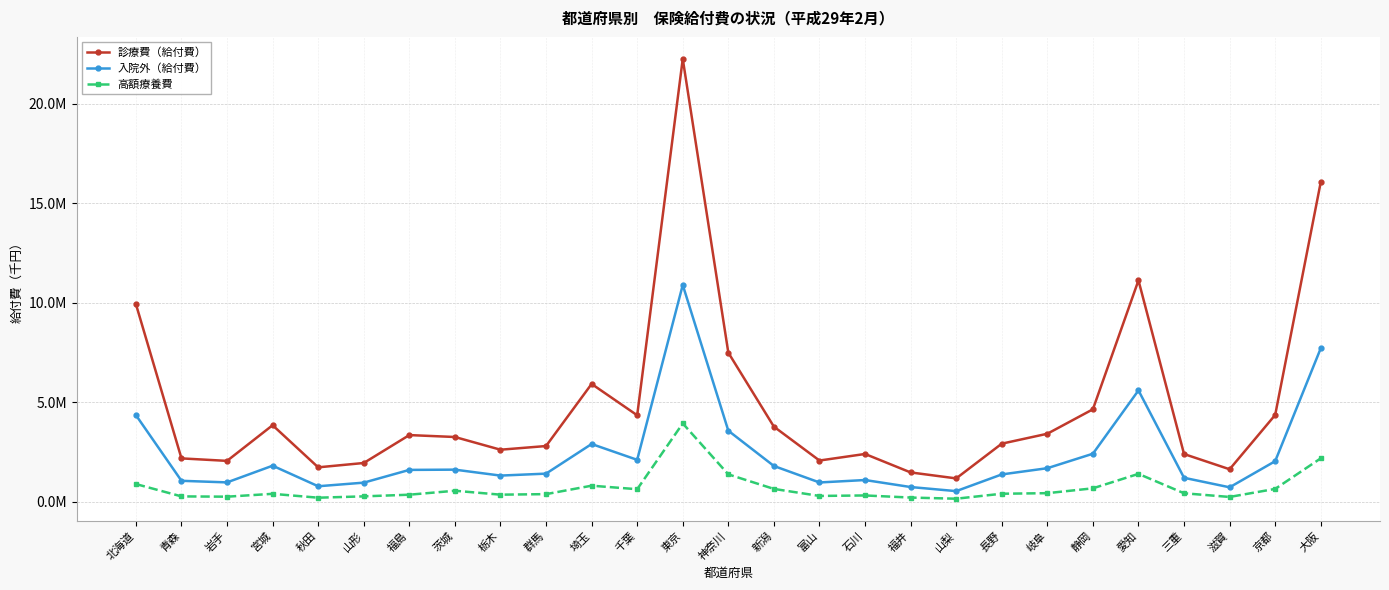

How many interior local peaks does the 入院外（給付費） series have?

6